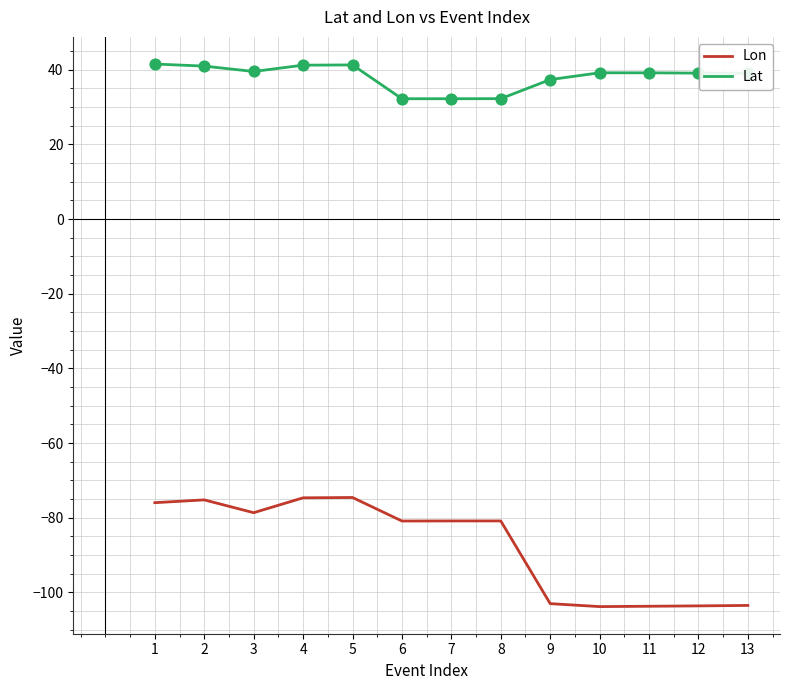

Which series changed the most between 8 and 10?

Lon